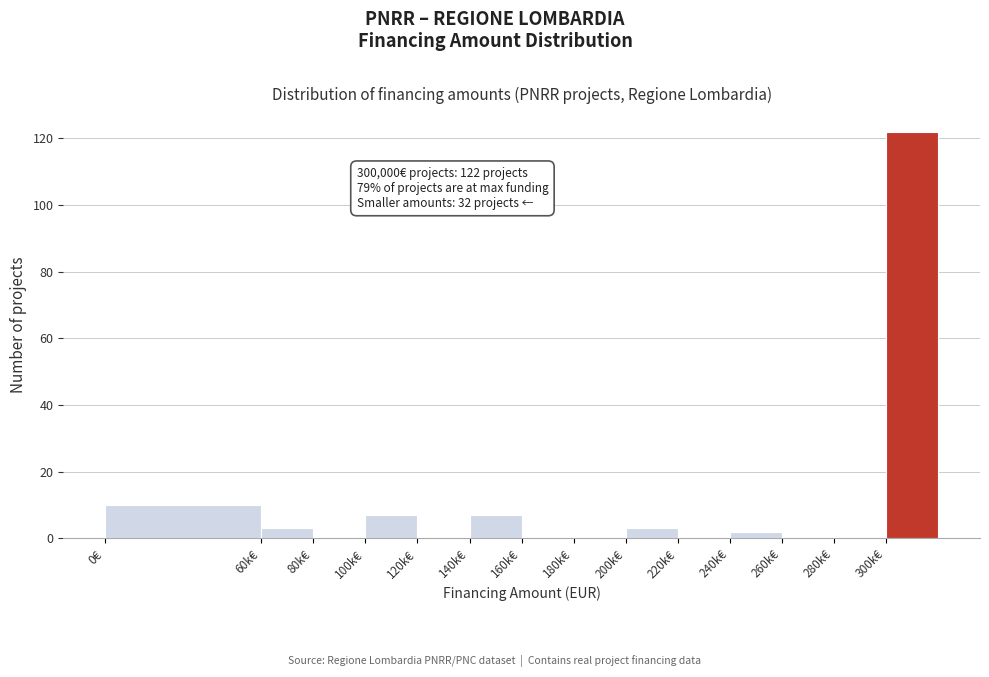

Reading left to right, what are all the values shown in this chart?

0€=10	60k€=3	80k€=0	100k€=7	120k€=0	140k€=7	160k€=0	180k€=0	200k€=3	220k€=0	240k€=2	260k€=0	280k€=0	300k€=122